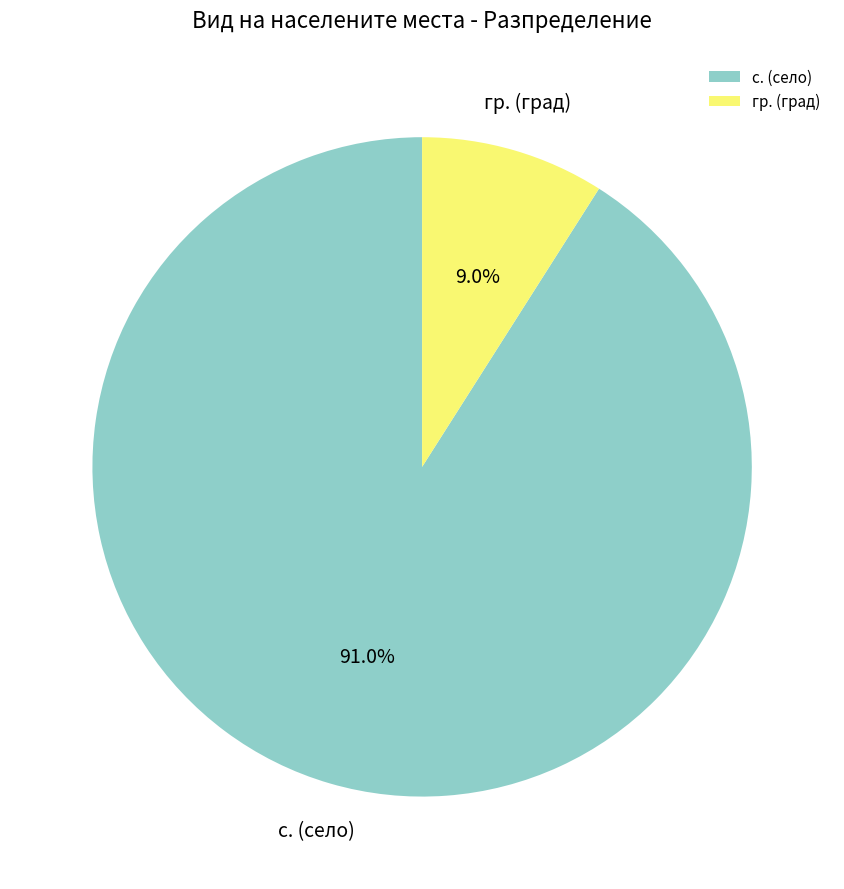

Which category has the smallest portion of the pie?

гр. (град)